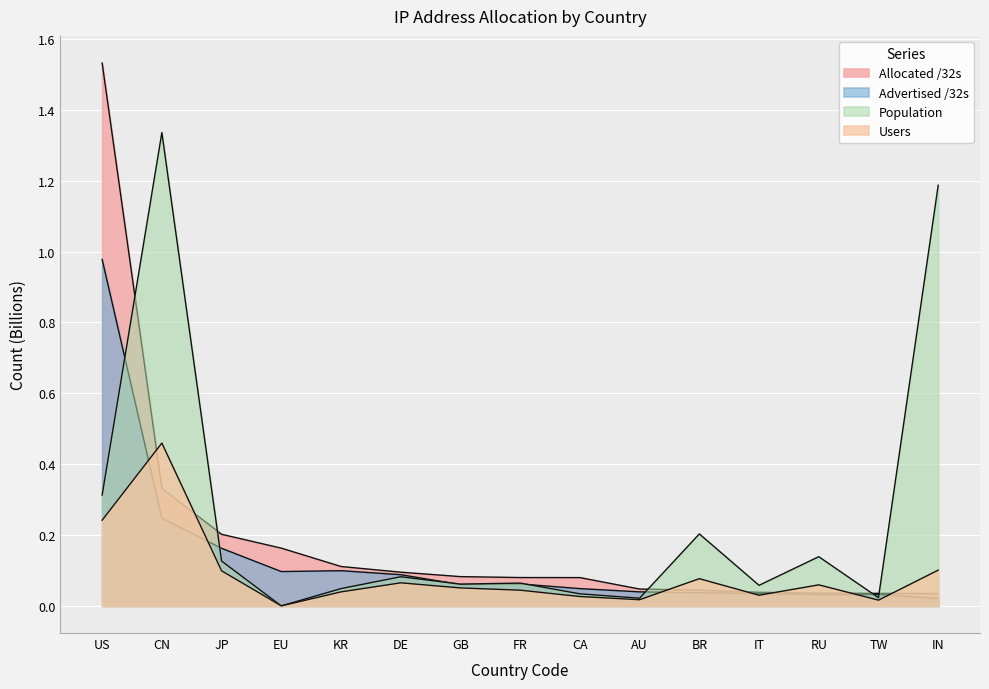

At how many categories does at least one series exceed 1?

3